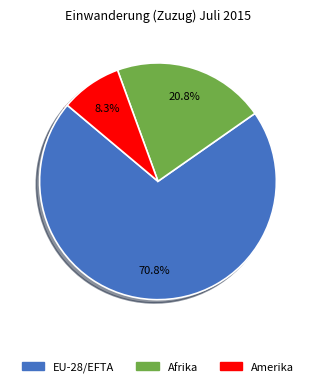

Is there a majority slice in this chart?

Yes